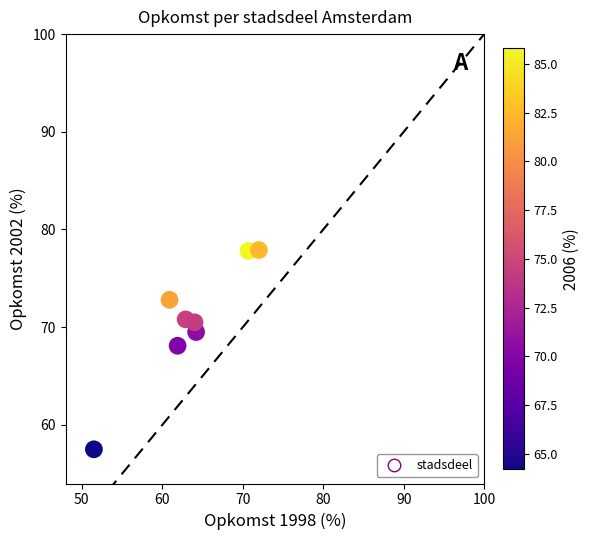

What is the range of Y values (max minus min)?

20.4